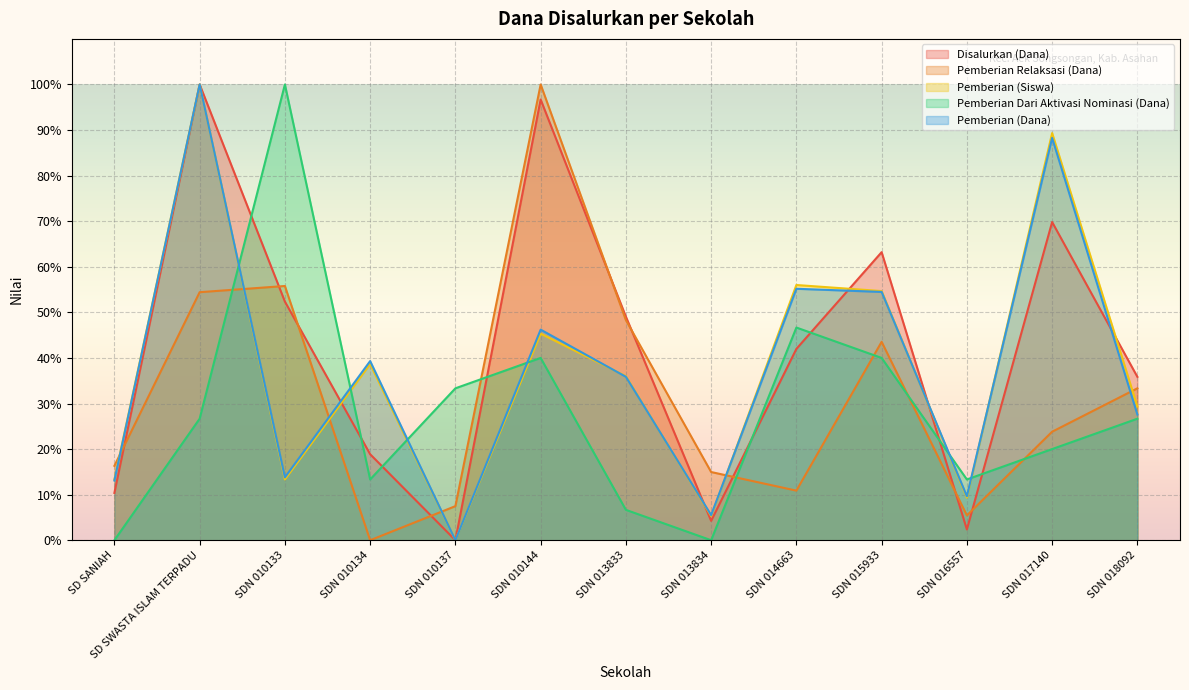

What is the sum of all Disalurkan (Dana) values?

544.8